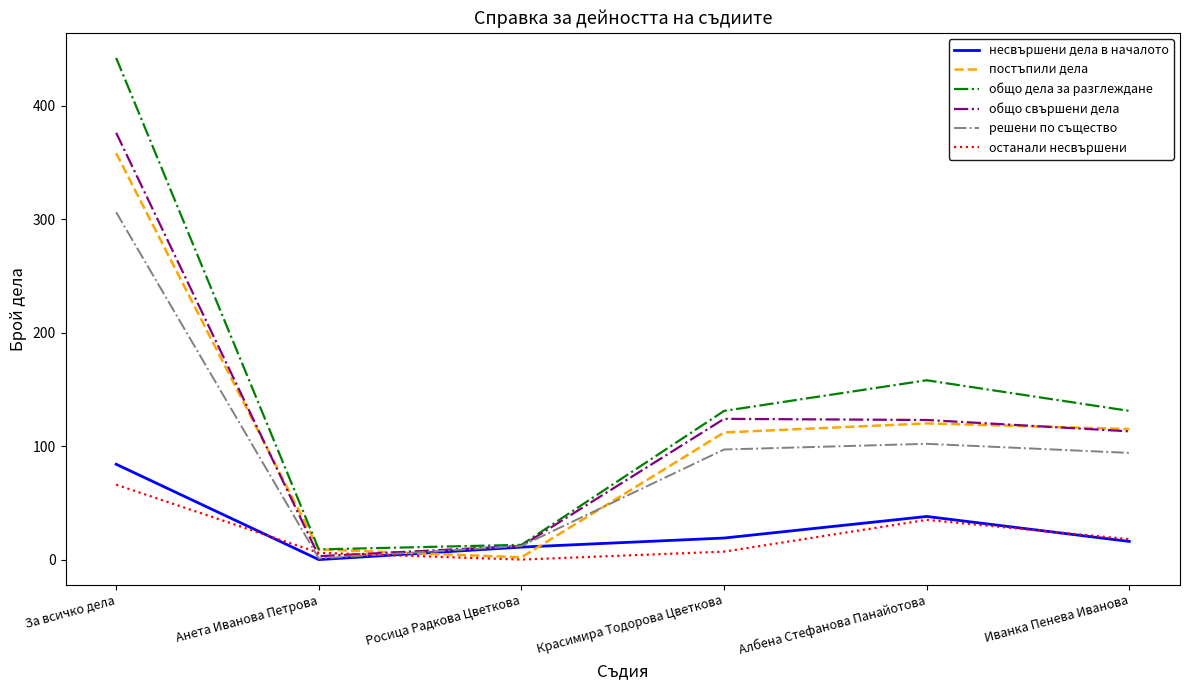

Is the value of общо свършени дела at Иванка Пенева Иванова greater than the value of общо дела за разглеждане at Иванка Пенева Иванова?

No